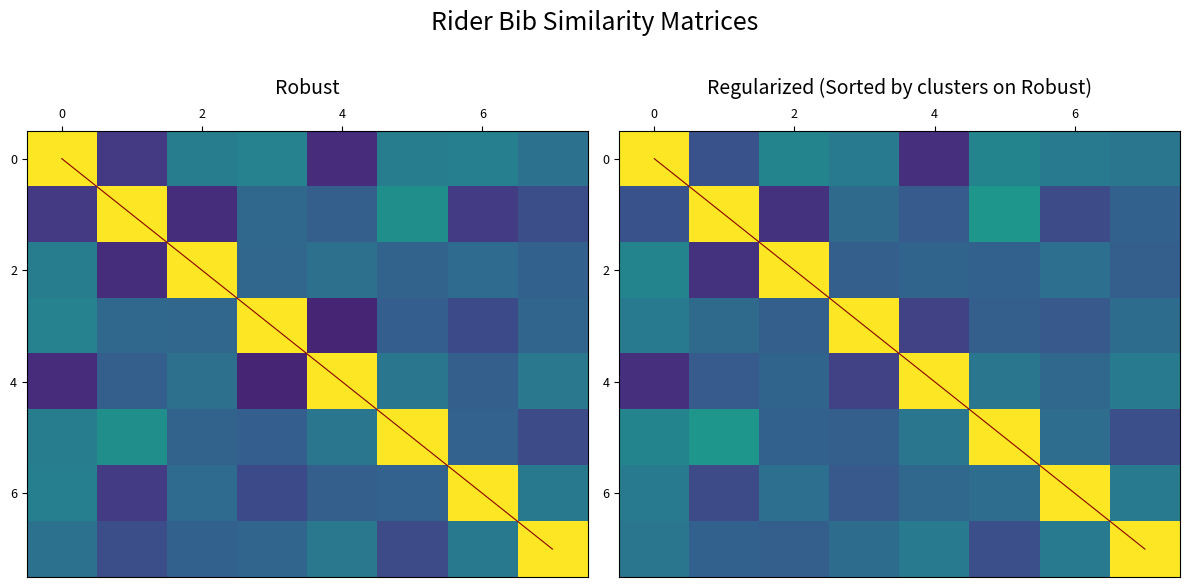

Which category has the lowest value across all series?

4